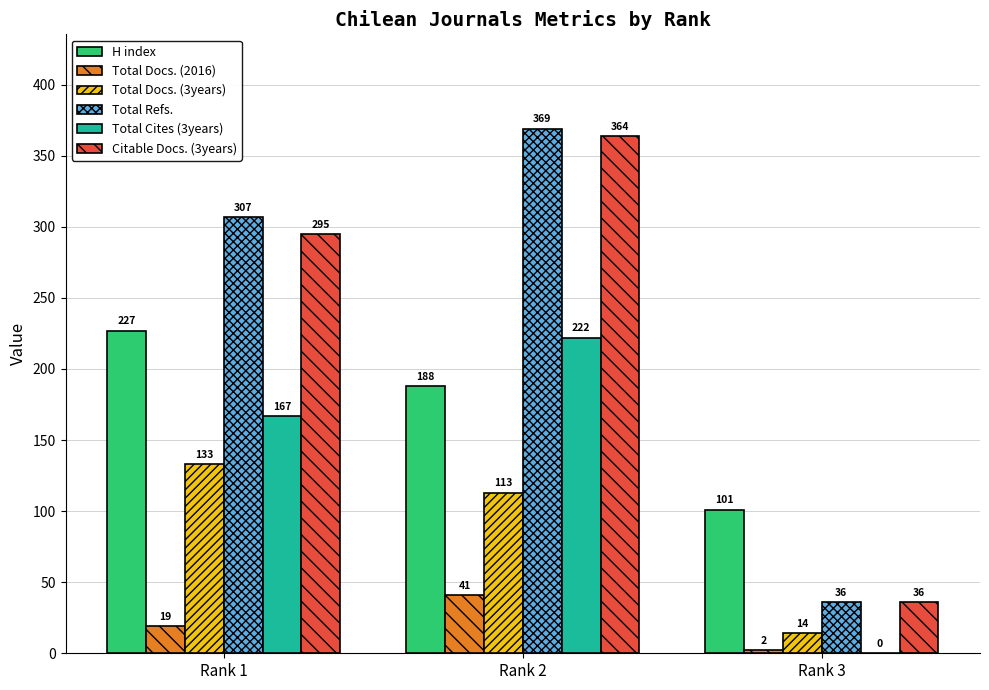

The Total Refs. series shows 115 at Rank 2. True or false?

False